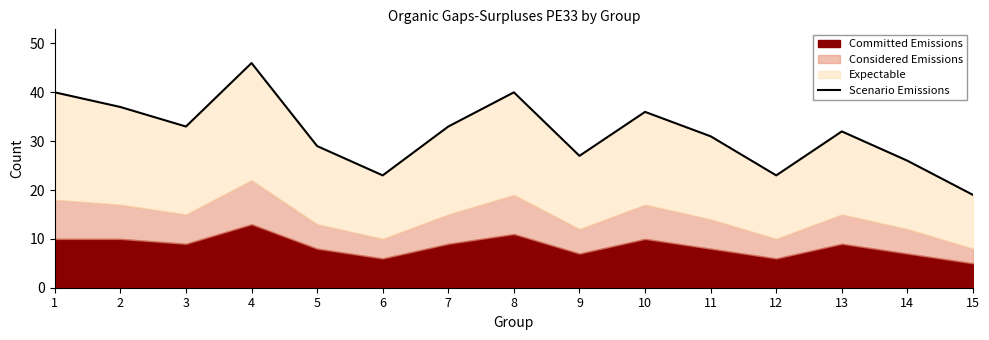

Reading left to right, extract all data points from this chart.

1=40	2=37	3=33	4=46	5=29	6=23	7=33	8=40	9=27	10=36	11=31	12=23	13=32	14=26	15=19